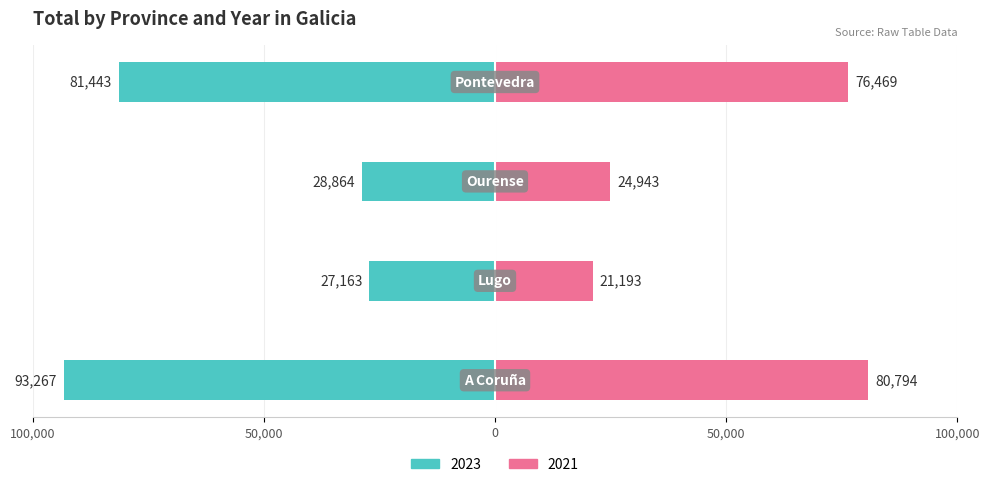

What is the approximate value of 2023 at Ourense, to the nearest 10?

-28860